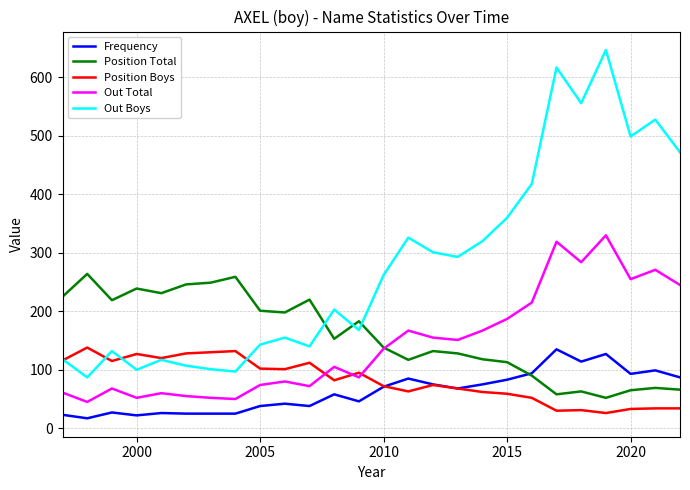

What is the smallest value displayed?

17